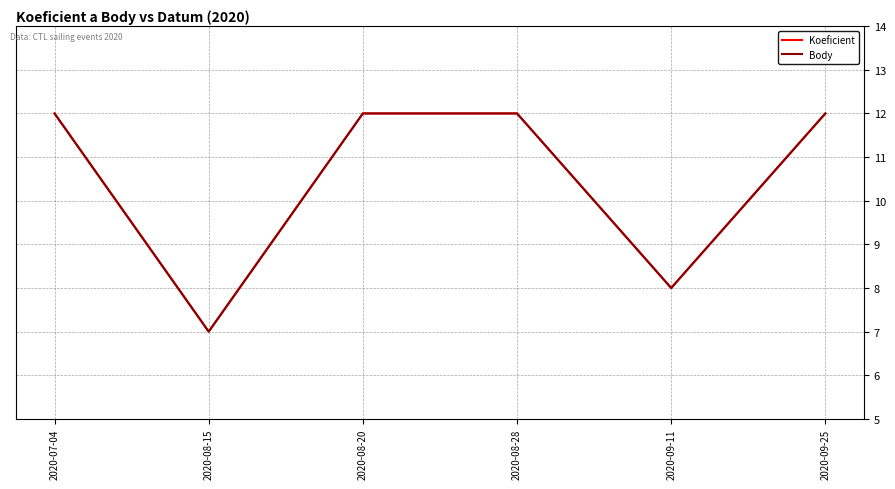

Is this an area chart (filled region under the line)?

No